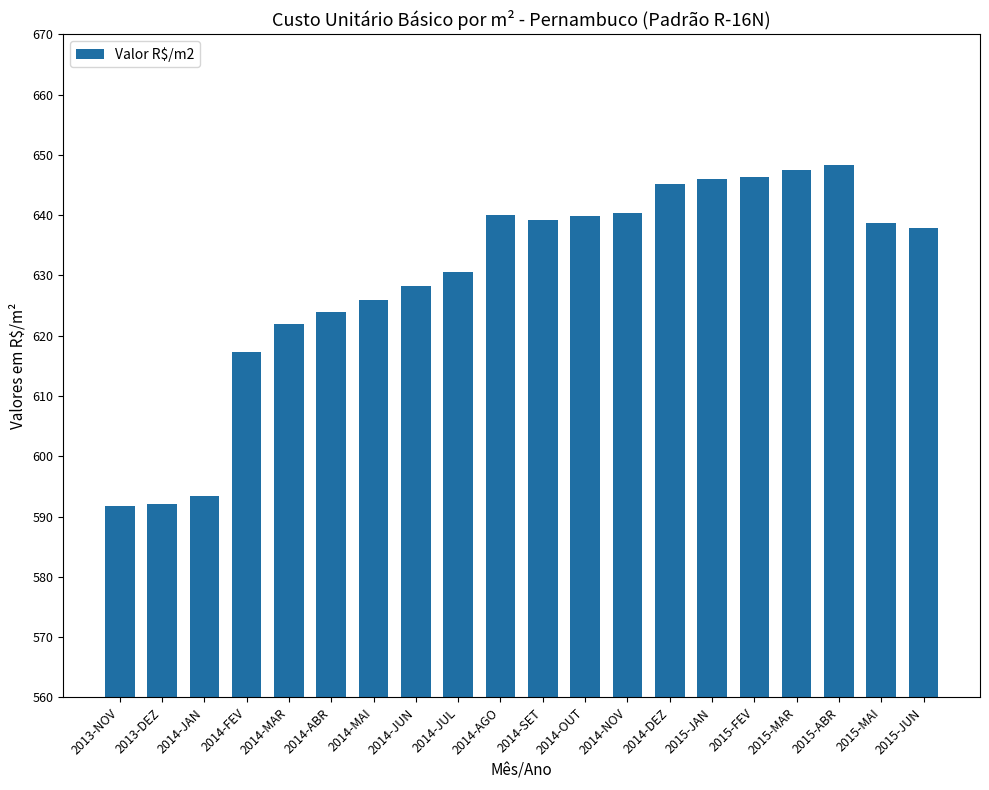

Count the number of categories in the chart.

20